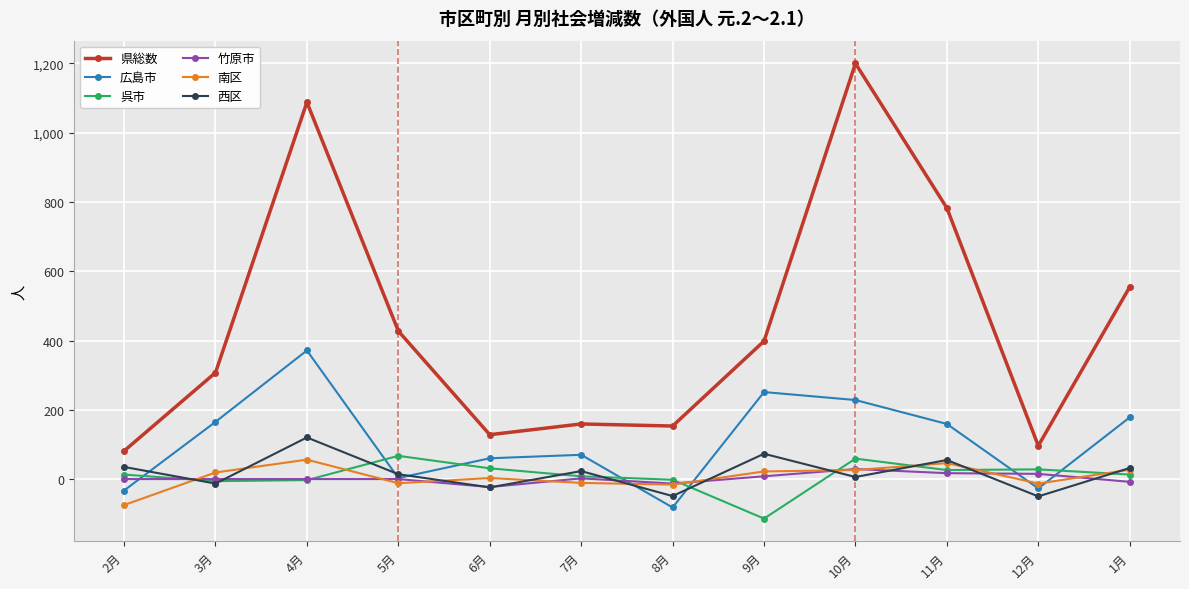

How many lines are shown in the chart?

6